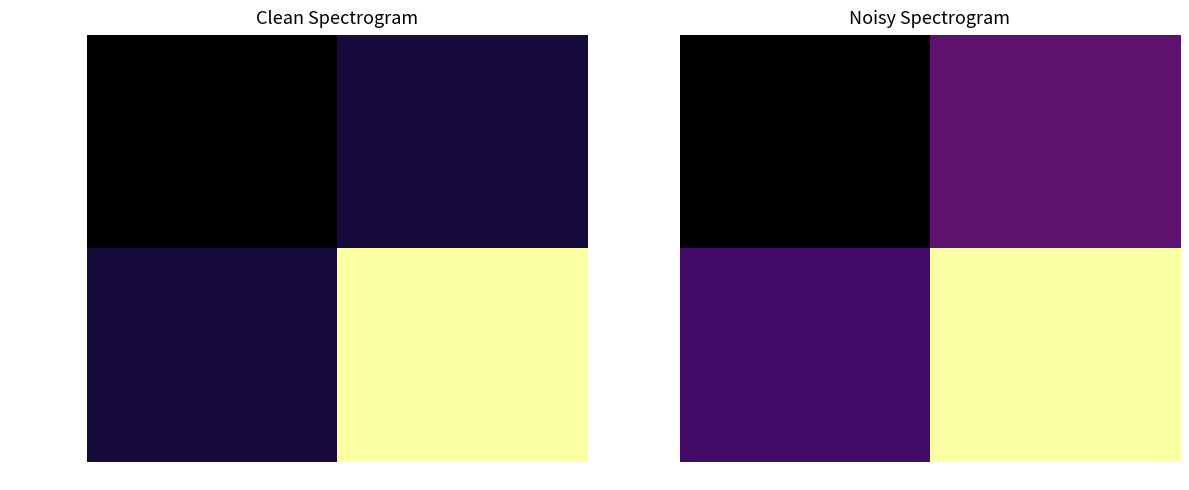

At 1, list the series in order from smallest to largest.

c6547d70c4…, 9d7f660df3…